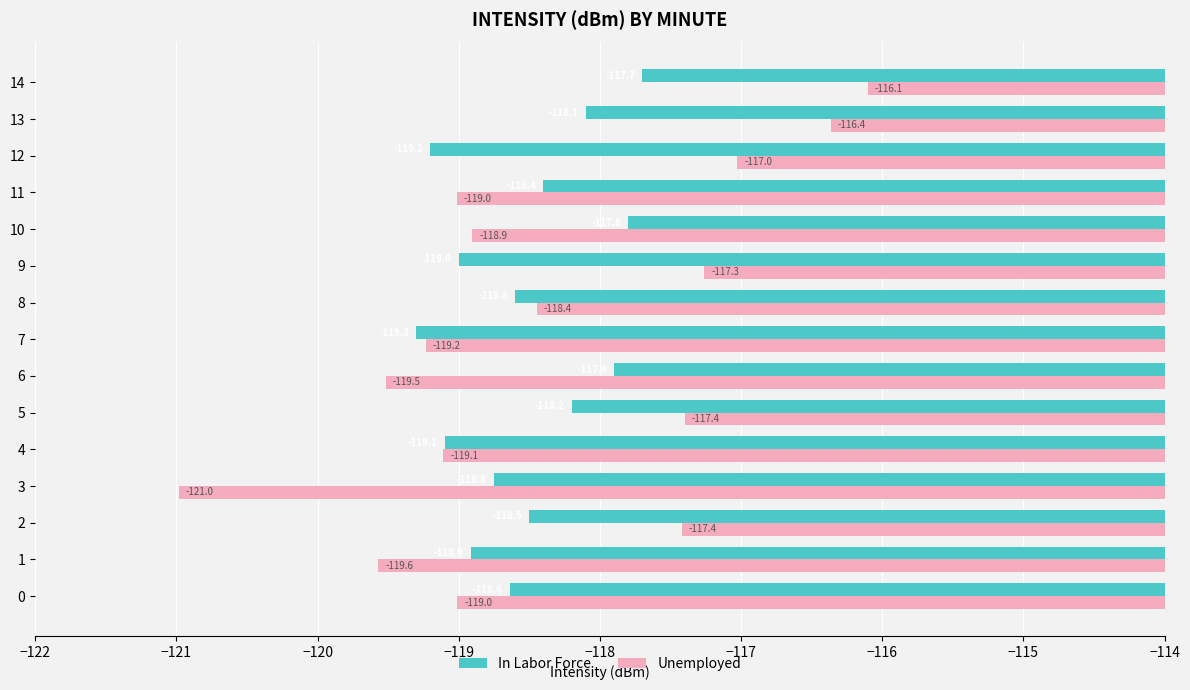

What value does the In Labor Force series have at 7?

-119.3